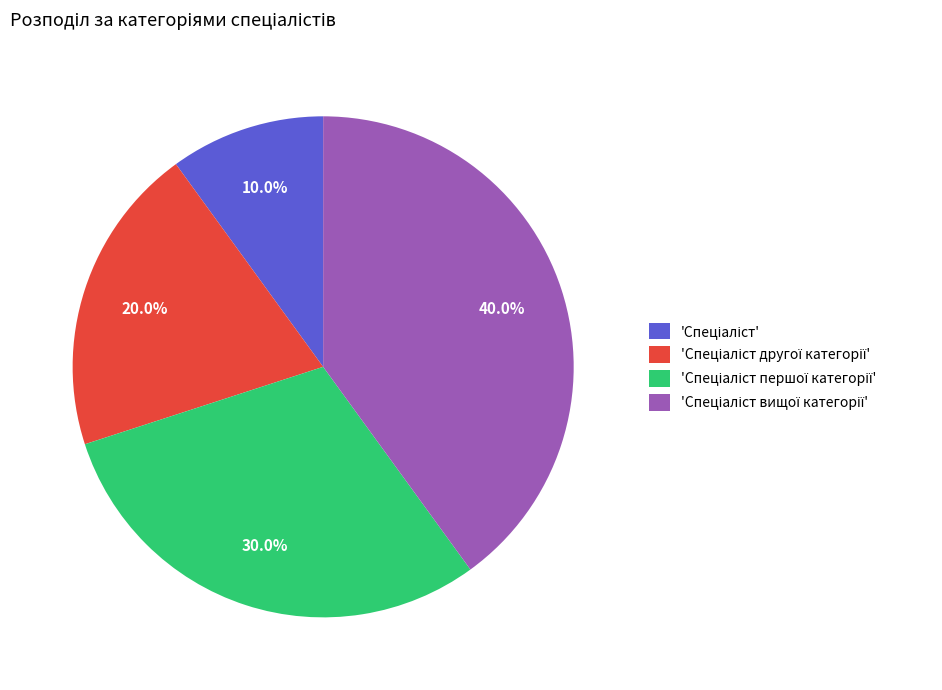

Is there a majority slice in this chart?

No